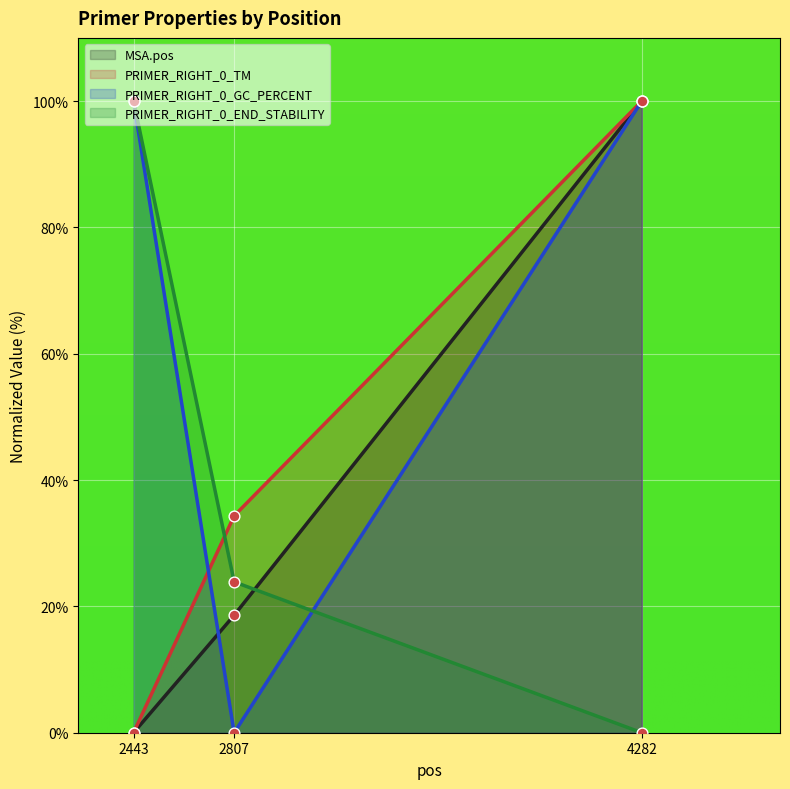

What is the total value across all series at 4282?

300.0